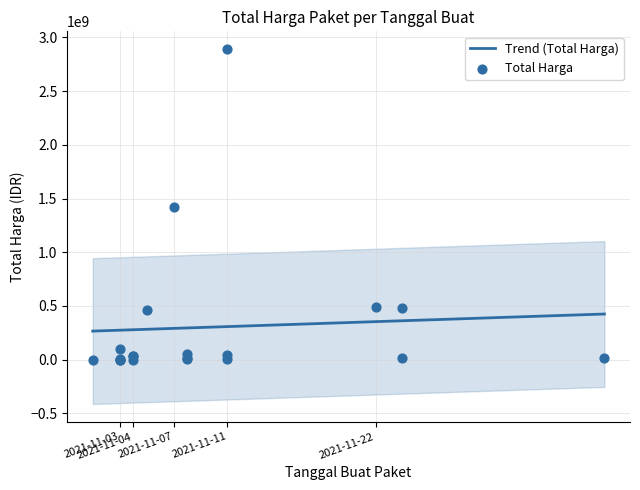

What is the change in value from 2021-11-08 to 2021-11-03?

-12741960